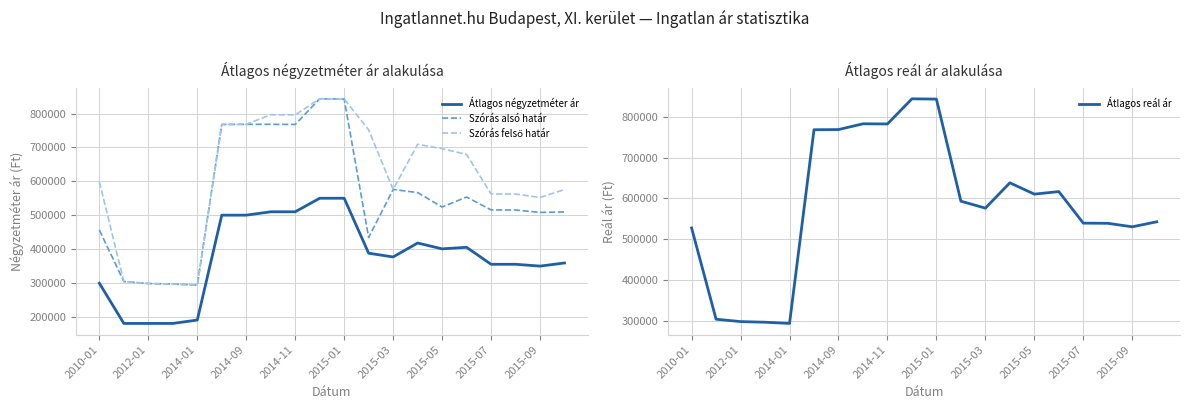

True or false: Átlagos négyzetméter ár and Átlagos reál ár cross at least once.

False